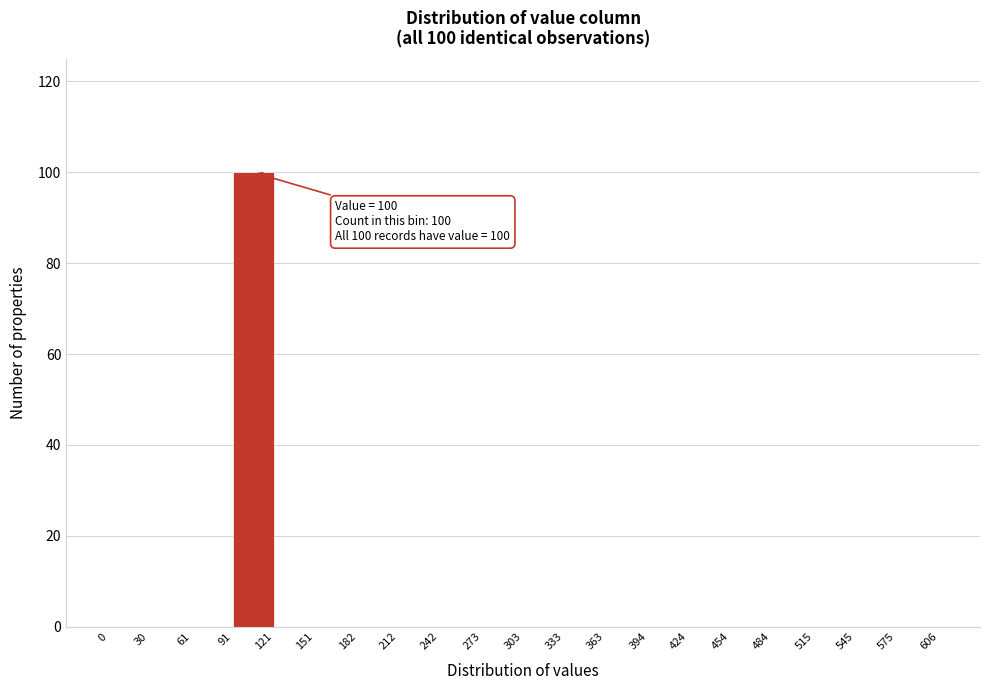

Over which range of the x-axis is the bar tallest?

91 to 121